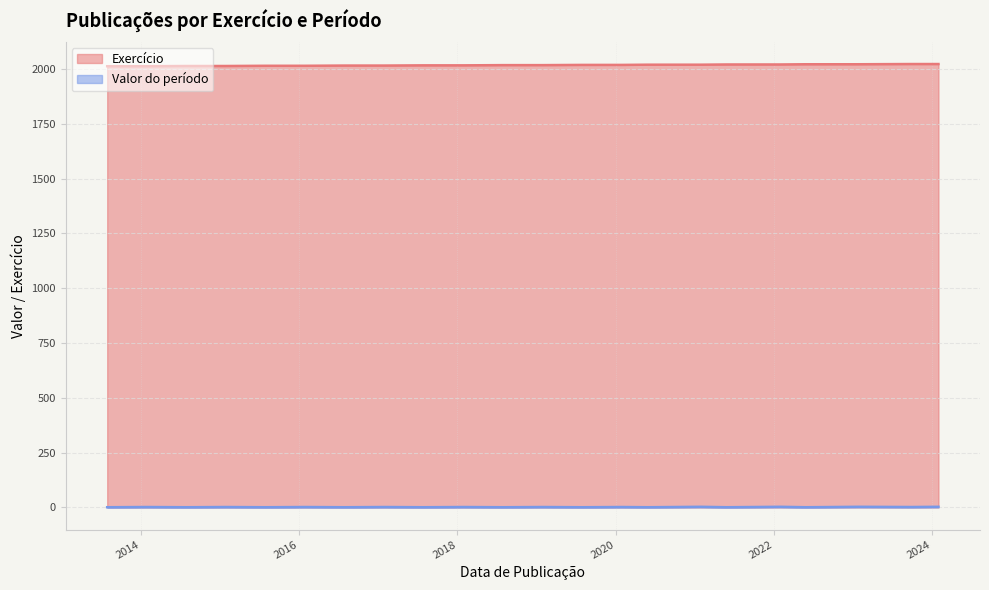

How many values are below 2019?

12